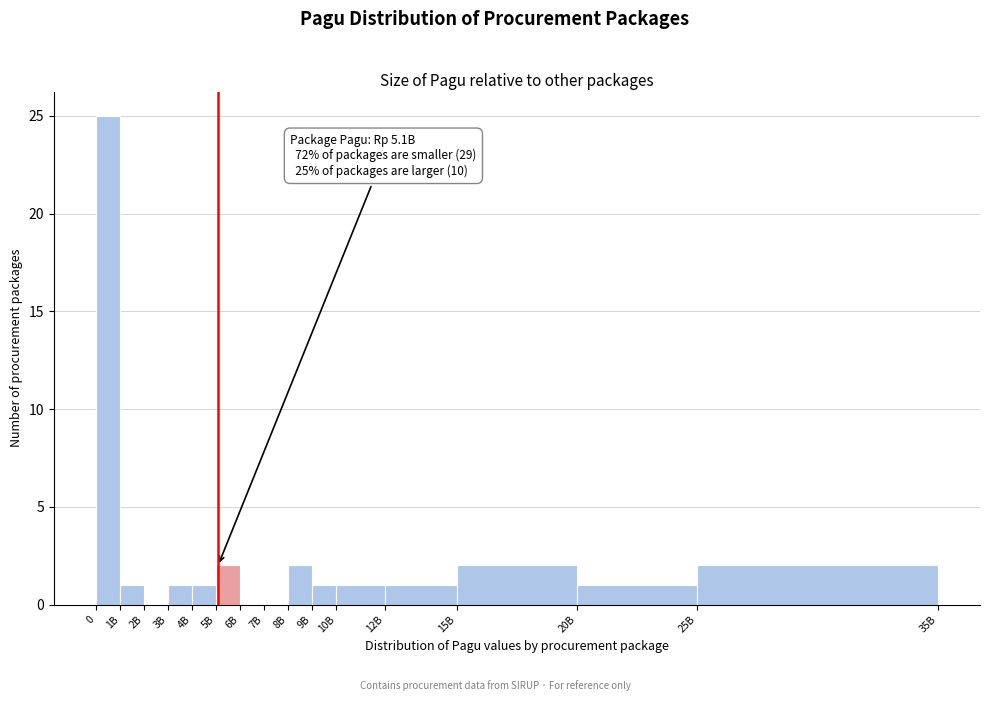

Reading right to left, transcribe all the data shown in this chart.

25B=2	20B=1	15B=2	12B=1	10B=1	9B=1	8B=2	7B=0	6B=0	5B=2	4B=1	3B=1	2B=0	1B=1	0=25